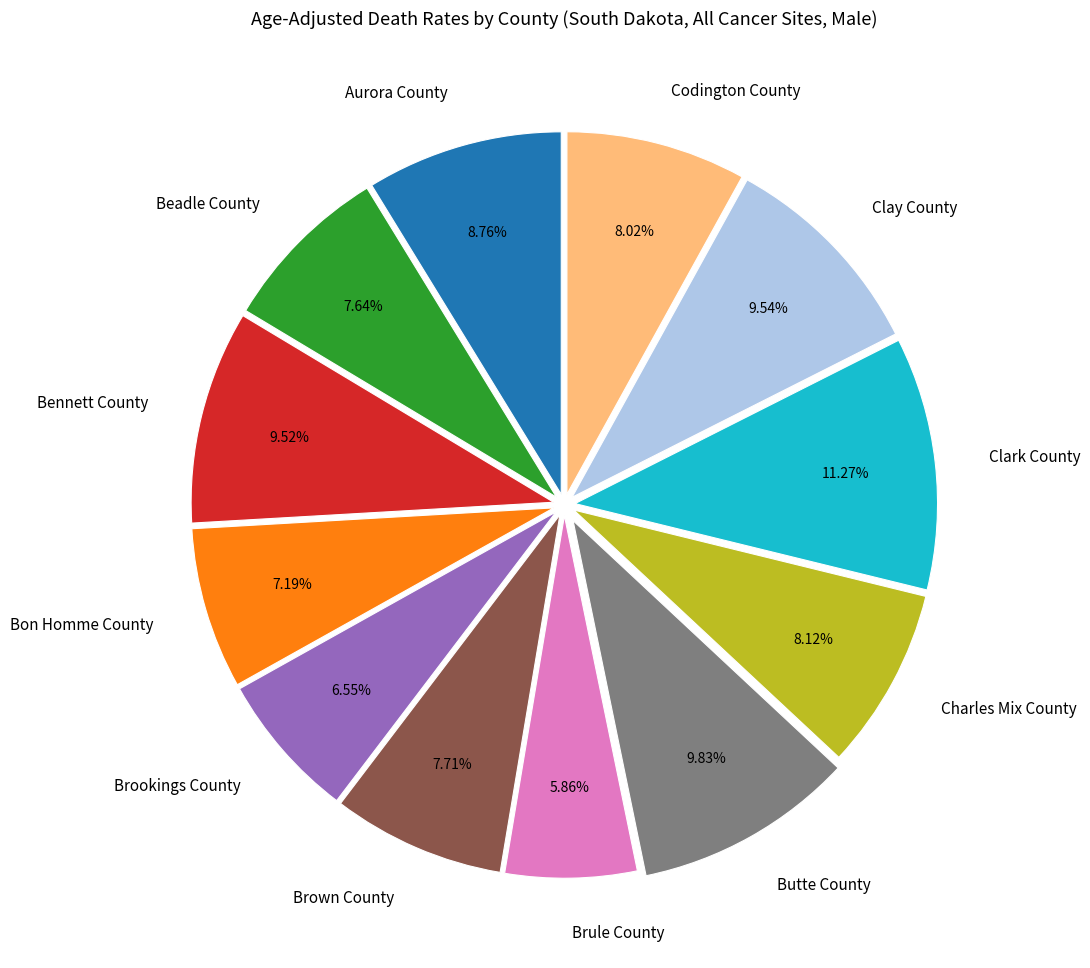

How many segments does this pie chart have?

12